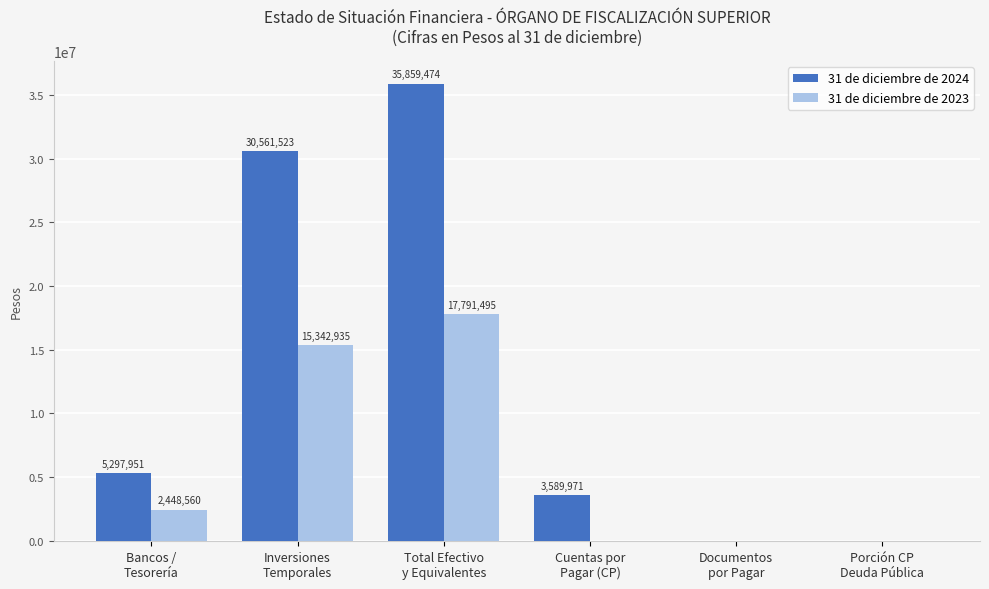

What is the sum of all 31 de diciembre de 2023 values?

35582990